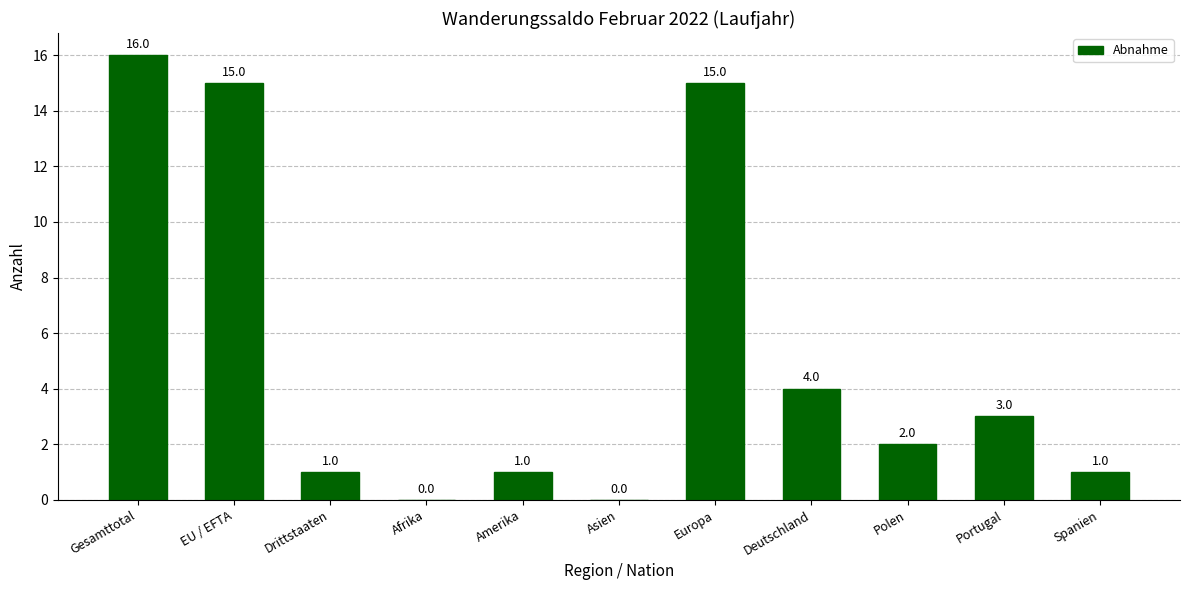

Reading left to right, extract all data points from this chart.

Gesamttotal=16	EU / EFTA=15	Drittstaaten=1	Afrika=0	Amerika=1	Asien=0	Europa=15	Deutschland=4	Polen=2	Portugal=3	Spanien=1